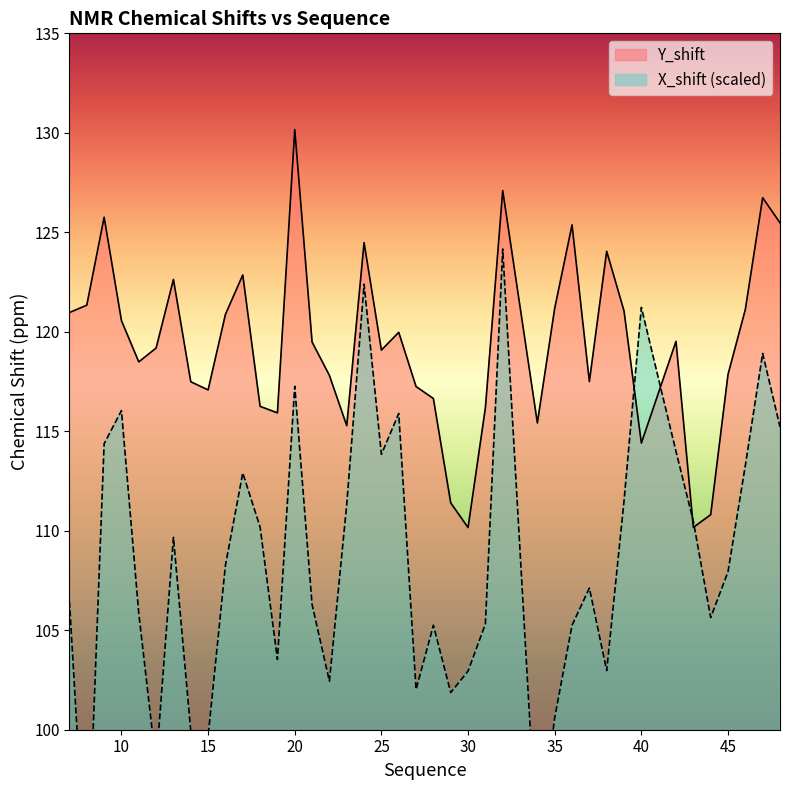

What is the minimum value shown in the chart?

91.6